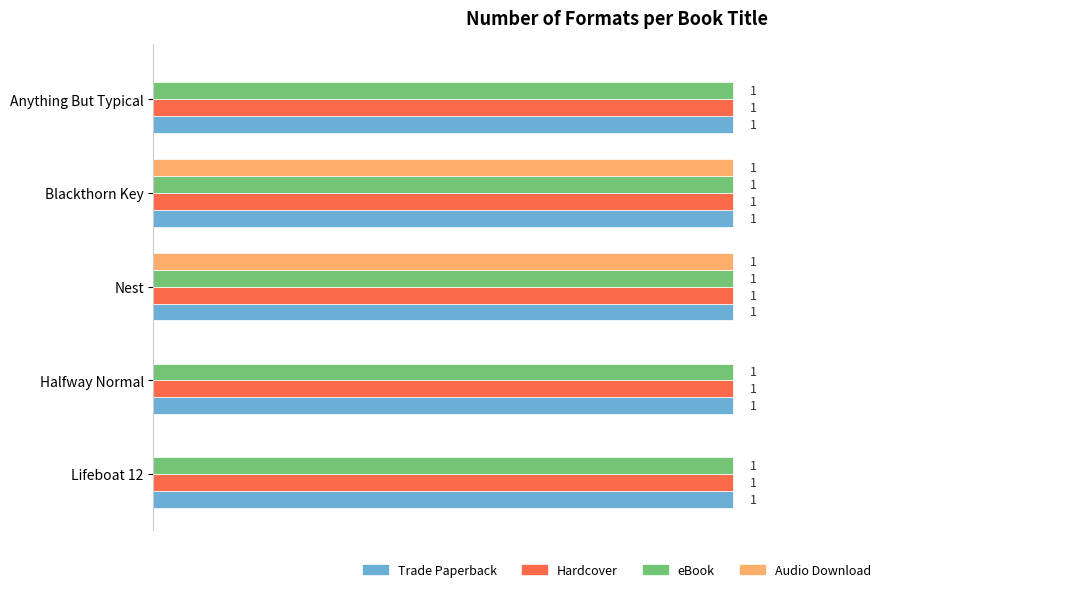

What are all the series names shown in the legend?

Trade Paperback, Hardcover, eBook, Audio Download